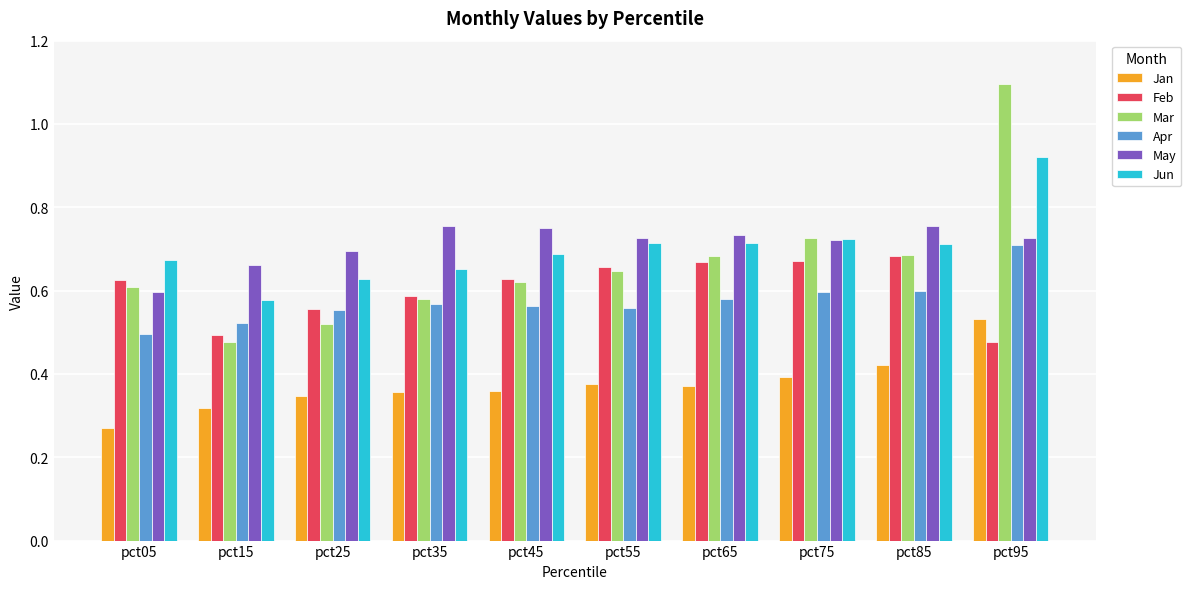

Which series has the largest range (max minus min)?

Mar